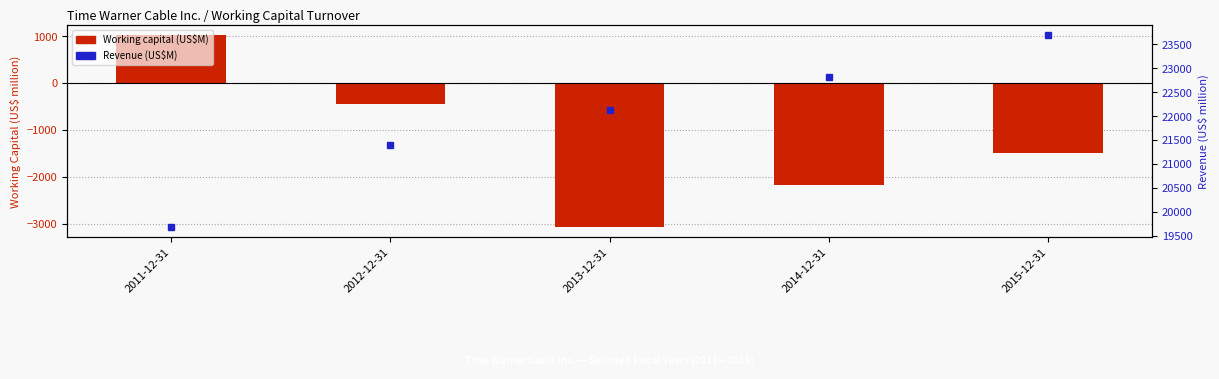

What is the difference between the highest and lowest values at 2011-12-31?

18647